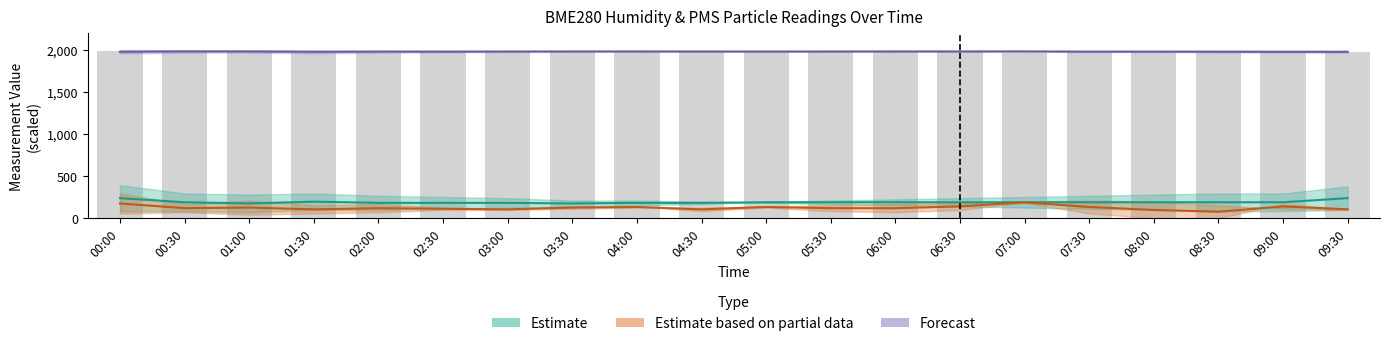

Reading right to left, extract all data points from this chart.

1974.7	1979.8	1980.2	1979.8	1971.0	1966.8	1976.4	1984.8	1983.2	1981.1	1980.6	1979.8	1978.5	1976.4	1972.2	1967.6	1961.3	1979.8	1987.8	1985.3